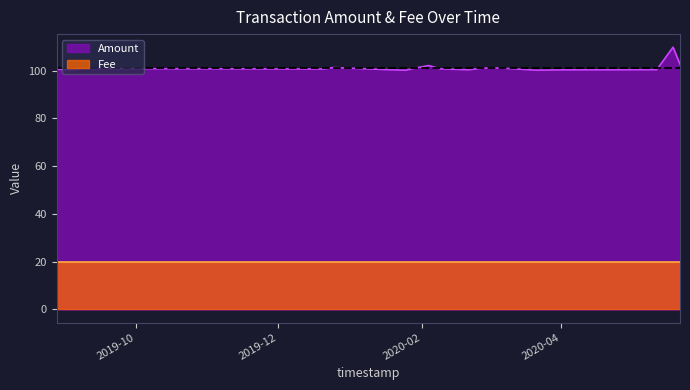

Read the Amount value at 2020-05-19.

109.7